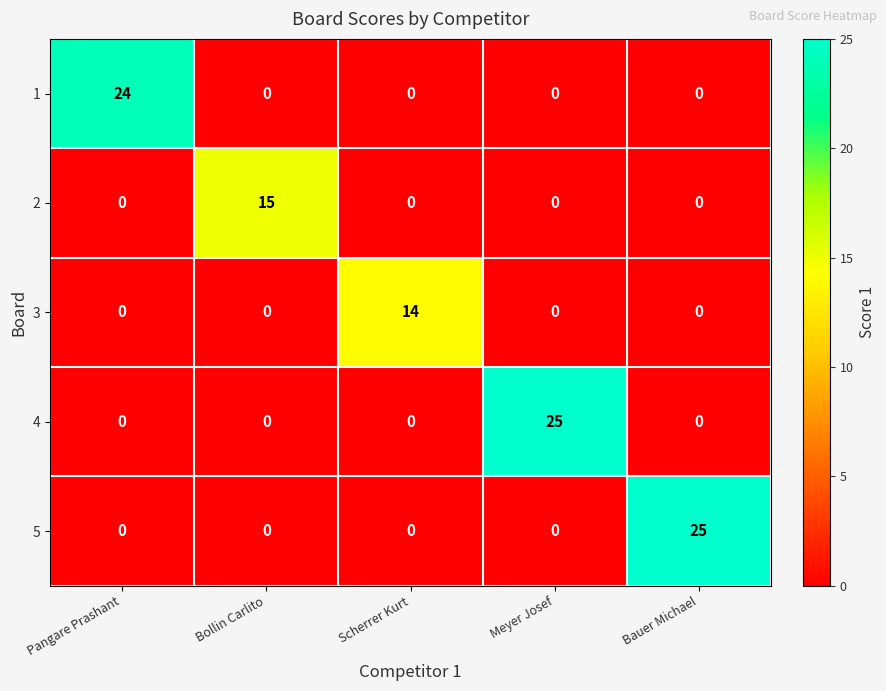

Reading left to right, what are all the values shown in this chart?

1: 24	0	0	0	0
2: 0	15	0	0	0
3: 0	0	14	0	0
4: 0	0	0	25	0
5: 0	0	0	0	25